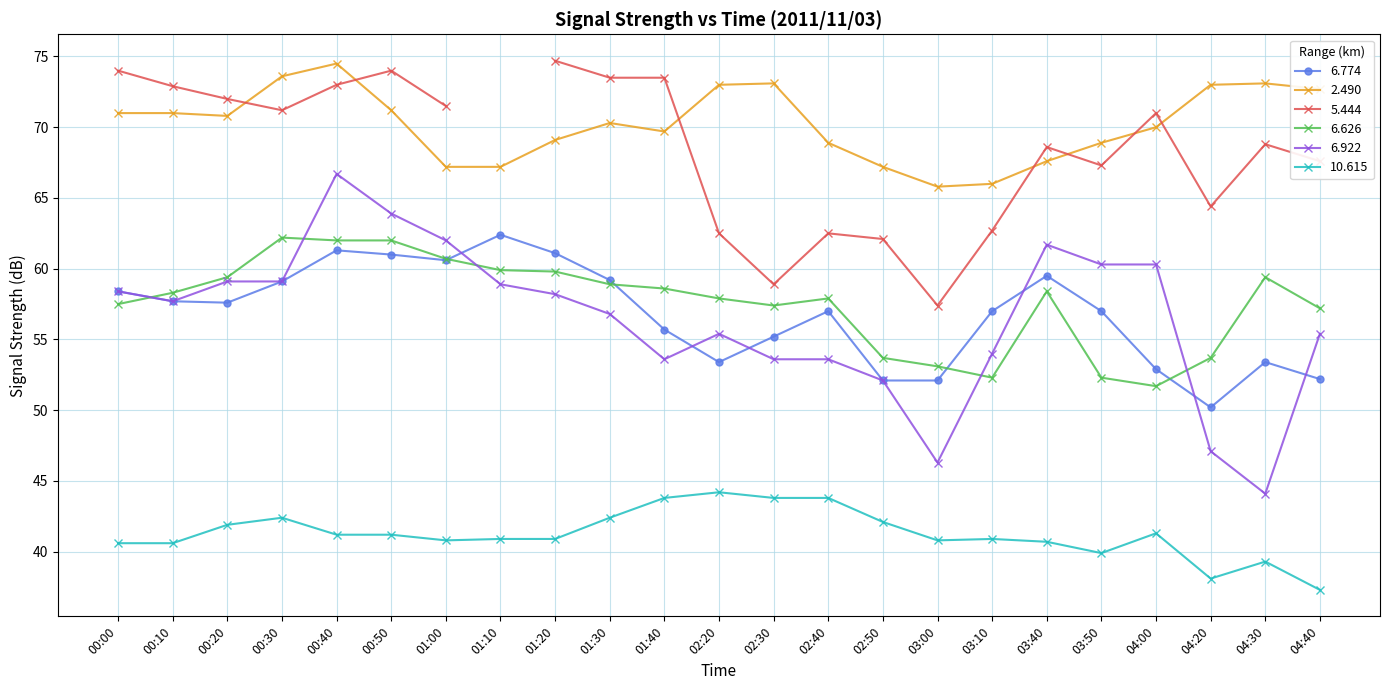

The value of 10.615 at 04:40 is 37.3. True or false?

True